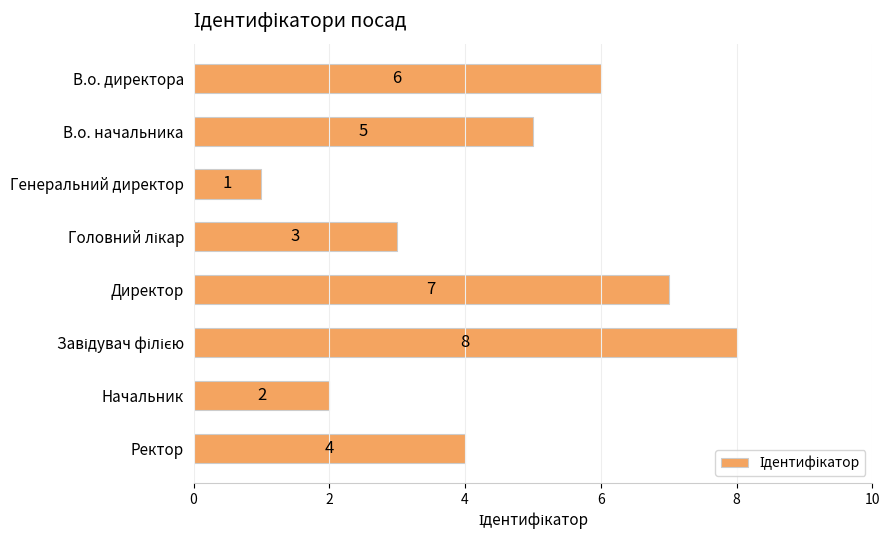

Where is the data nearest to the value 4?

Ректор